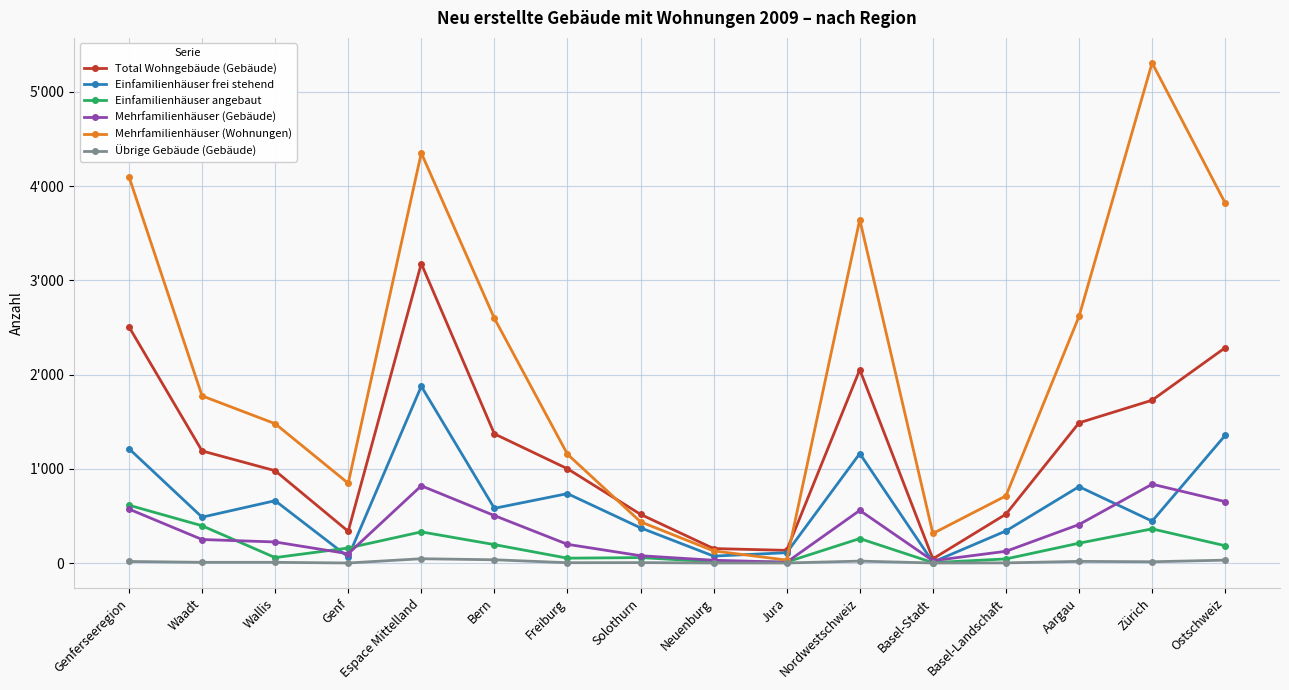

Between which two adjacent categories do Mehrfamilienhäuser (Gebäude) and Einfamilienhäuser angebaut first intersect?

Waadt and Wallis